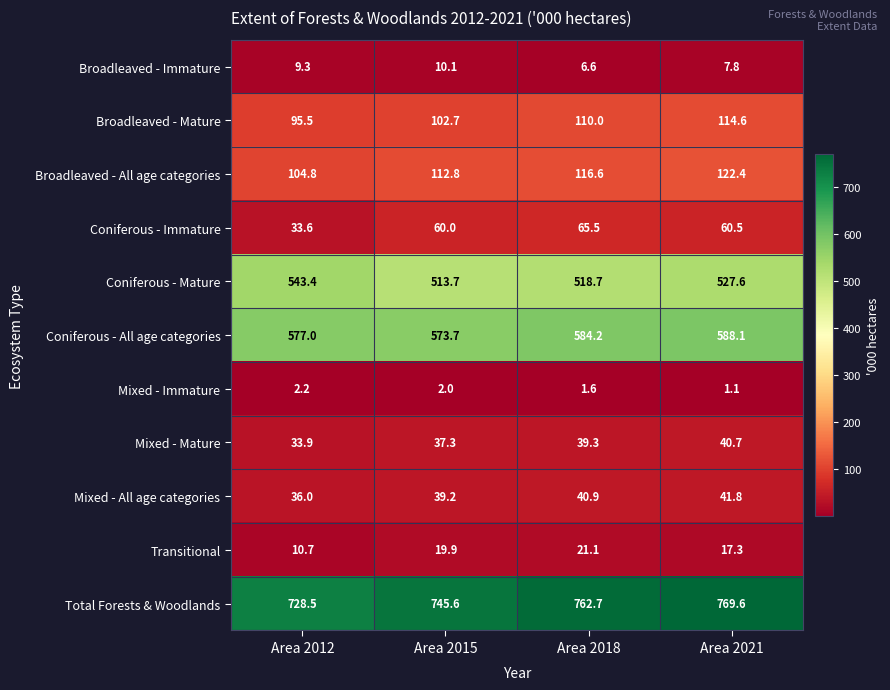

The Mixed - Mature series shows 53.7 at Area 2021. True or false?

False